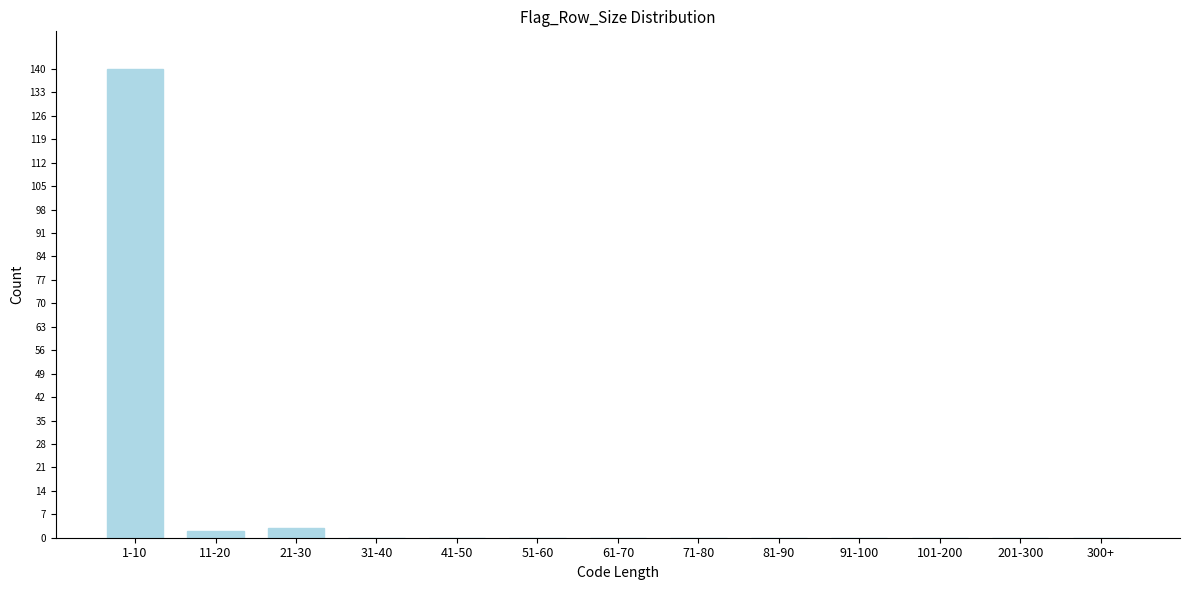

Reading left to right, what are all the values shown in this chart?

1-10=140	11-20=2	21-30=3	31-40=0	41-50=0	51-60=0	61-70=0	71-80=0	81-90=0	91-100=0	101-200=0	201-300=0	300+=0